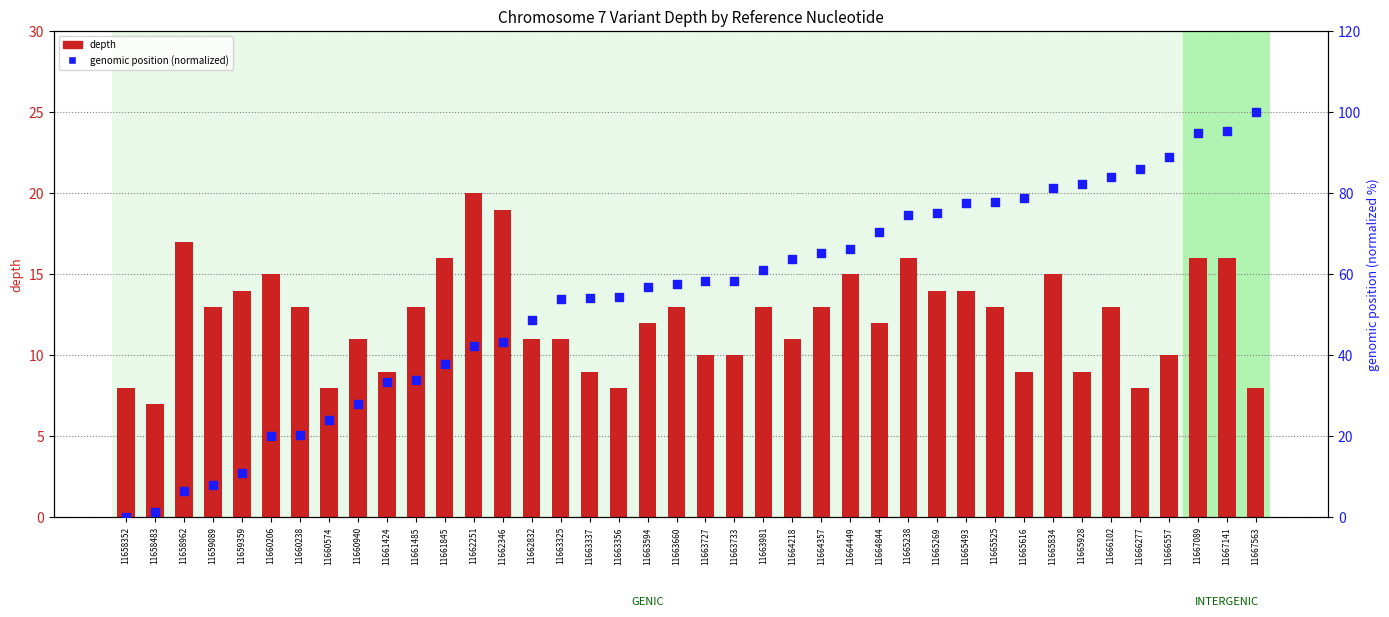

Which series reaches the maximum Y coordinate?

genomic position (normalized)